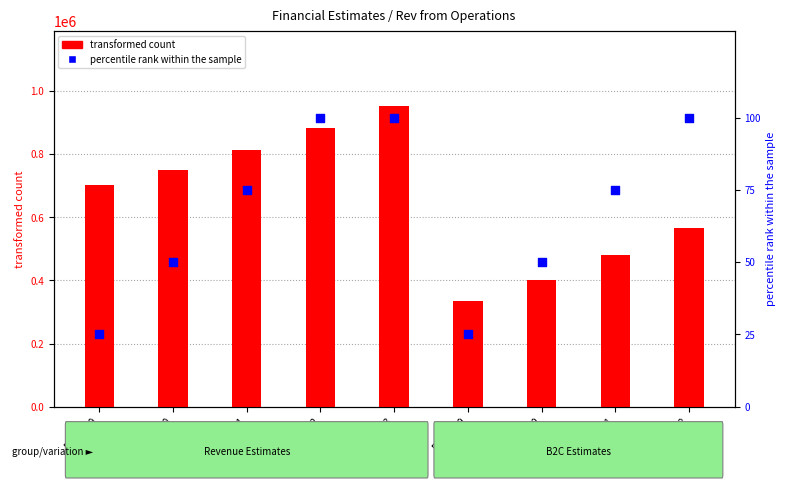

Which series has the largest total across all categories?

transformed count